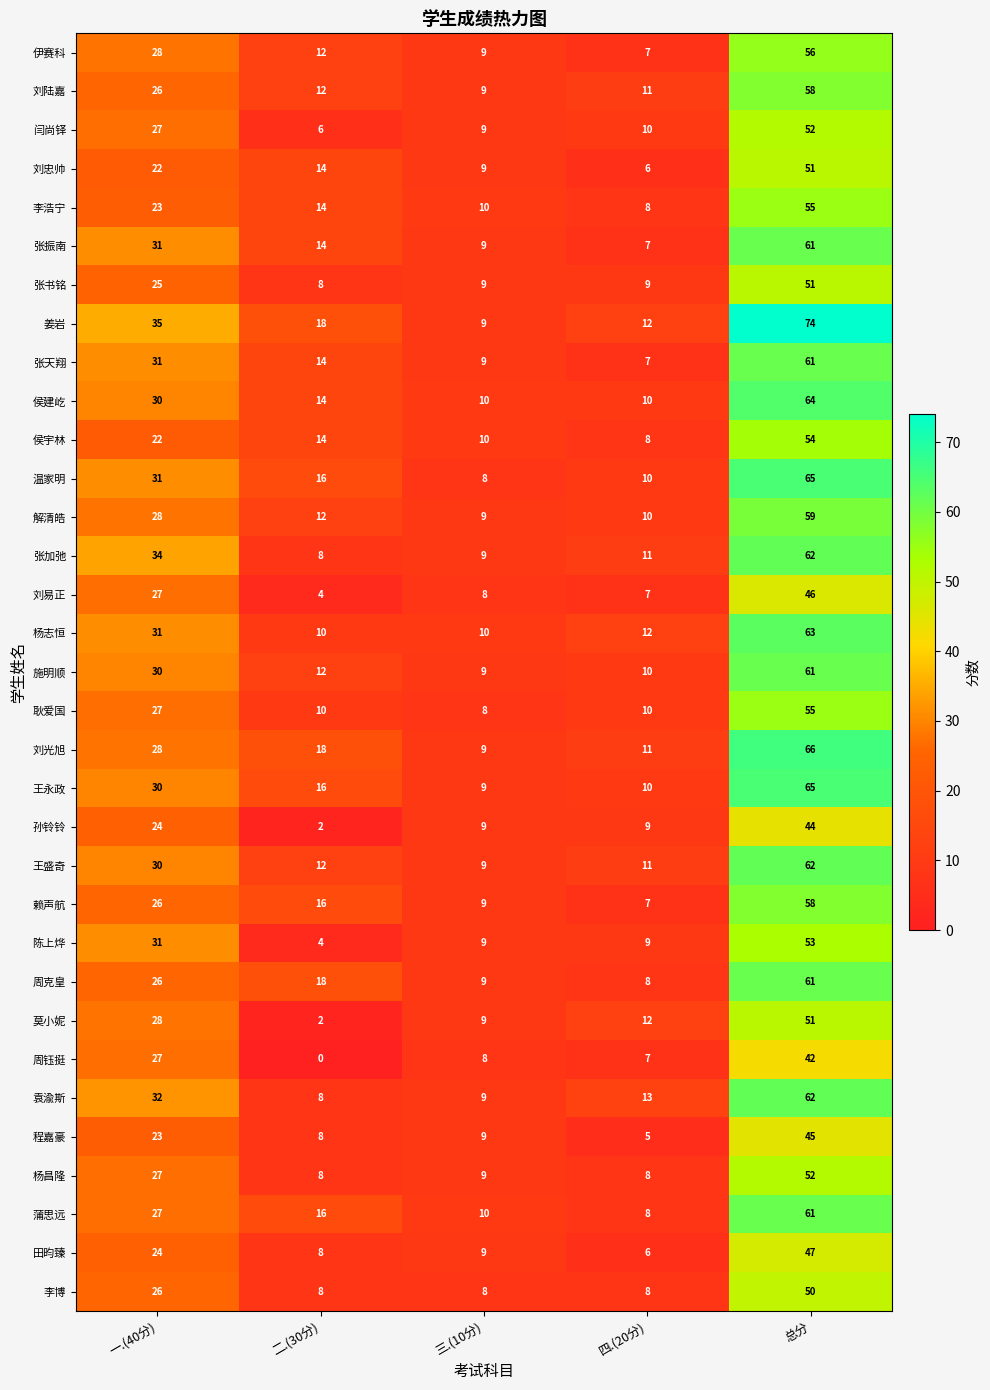

How many data points does each series have?

5